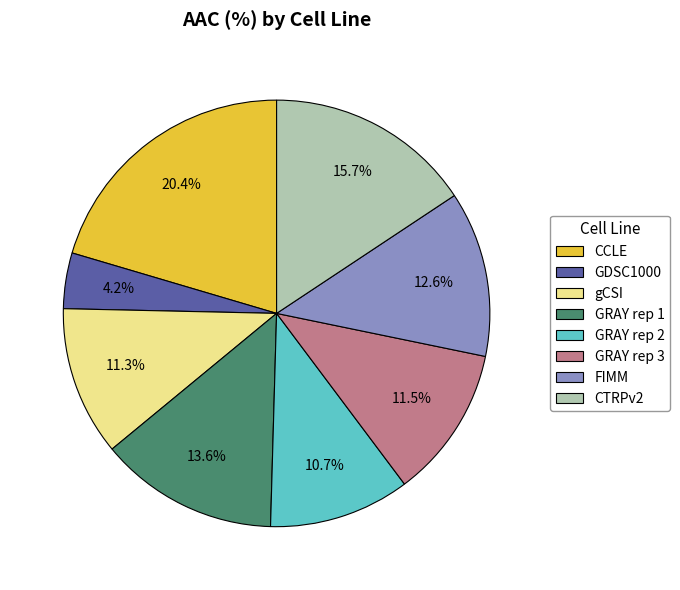

Which slice is the largest?

CCLE